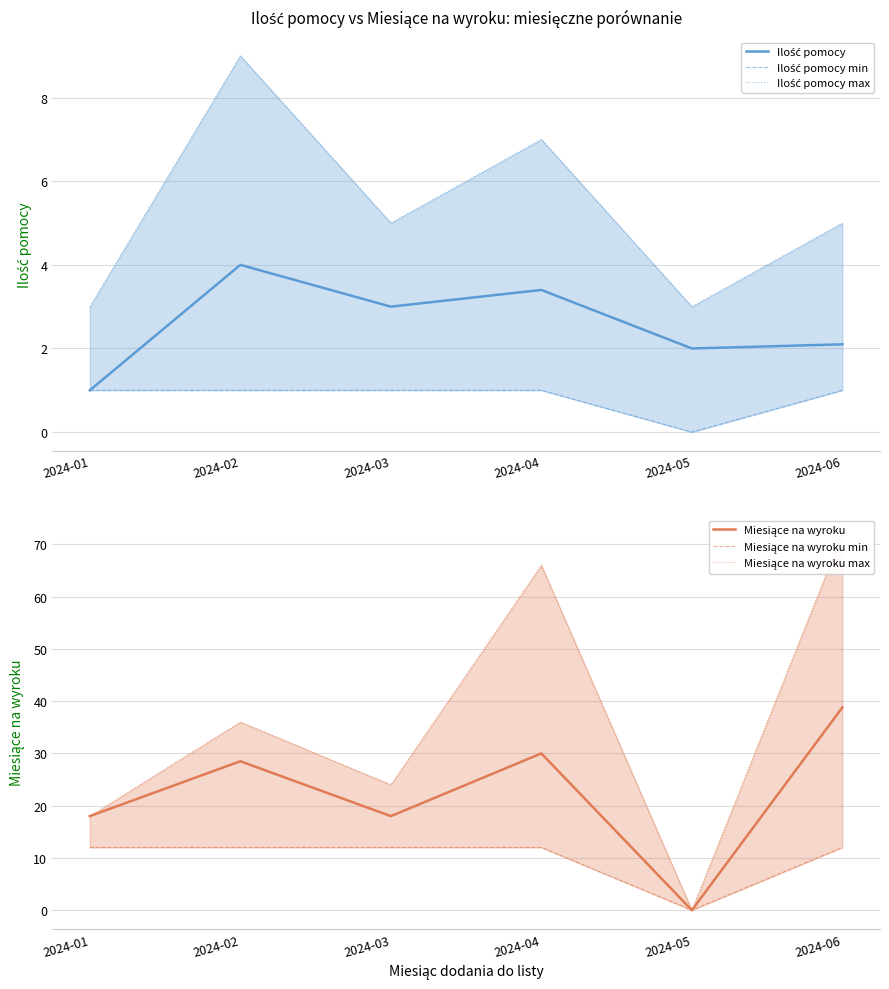

At which category does the chart reach its peak across all series?

2024-06